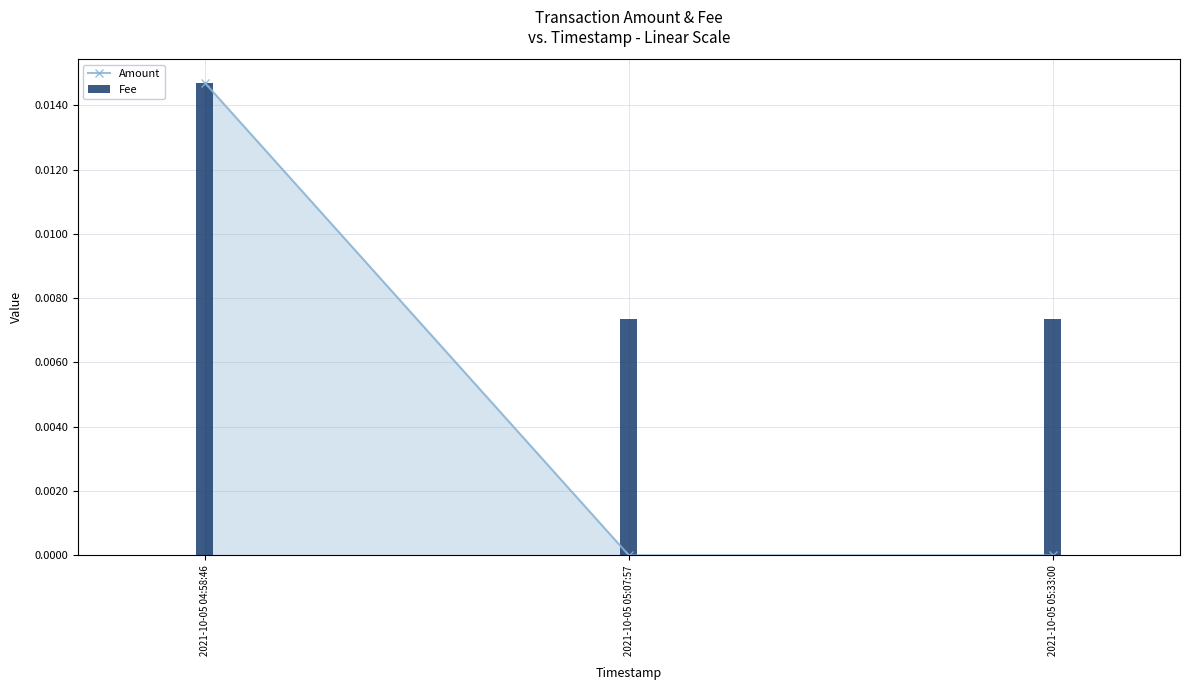

At which label does Amount reach its peak?

2021-10-05 04:58:46